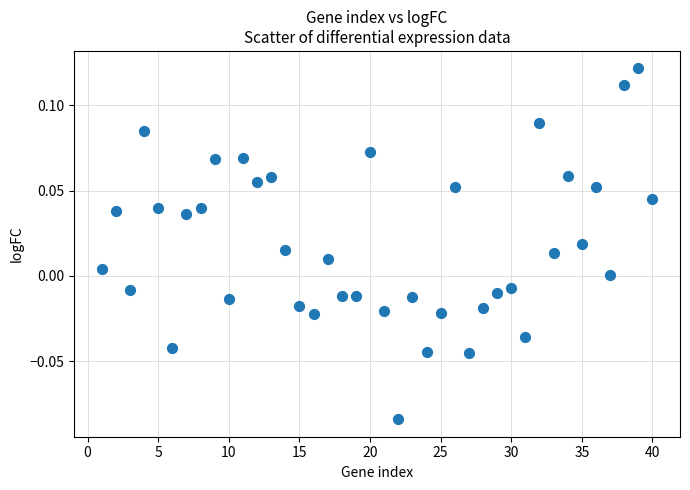

What is the range of X values (max minus min)?

39.0